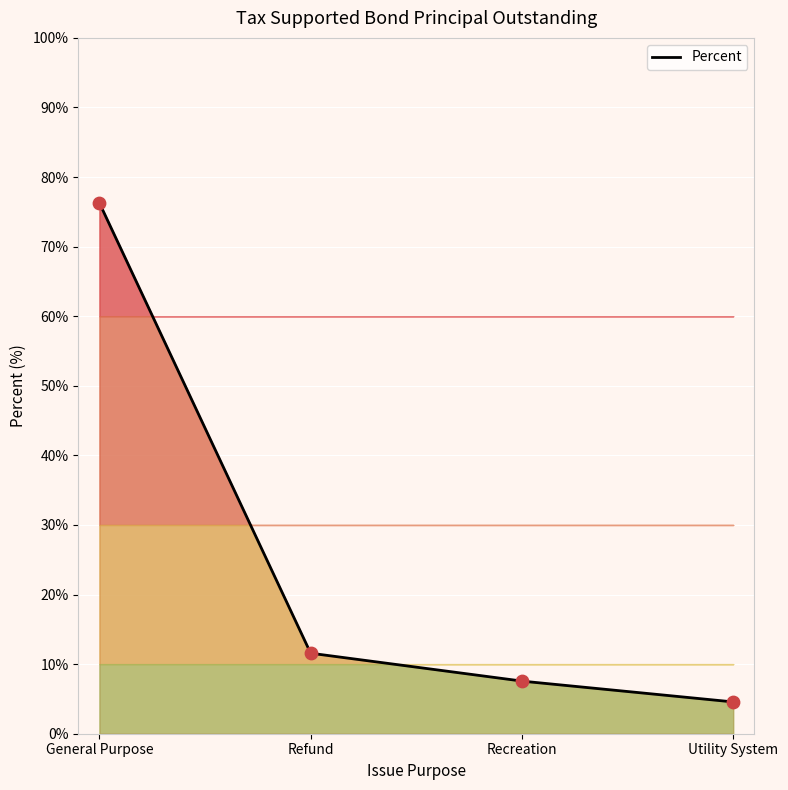

Which has a higher value, Refund or General Purpose?

General Purpose